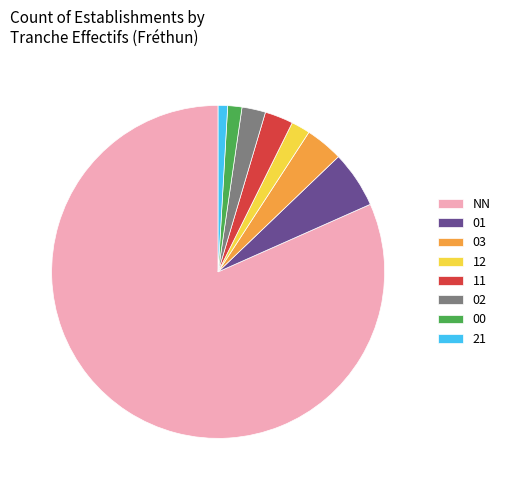

Combined, do 12 and 00 account for over 50%?

No